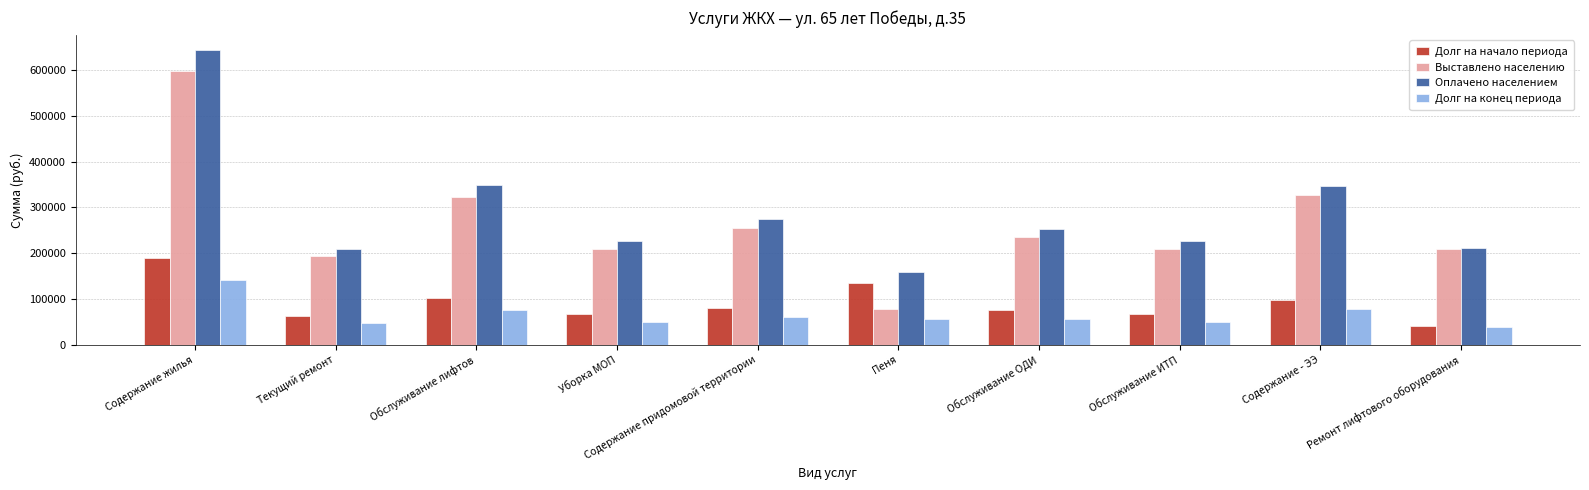

What is the difference between the Выставлено населению values at Содержание придомовой территории and Уборка МОП?

44336.8